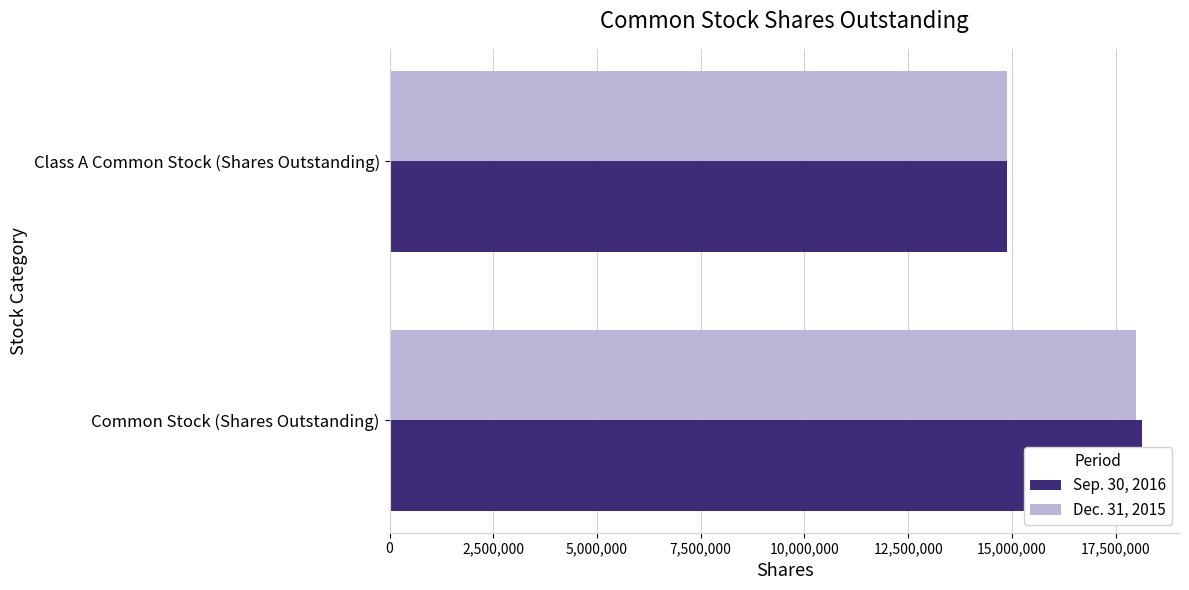

Rank the categories by Sep. 30, 2016 value from lowest to highest.

2,500,000, 0